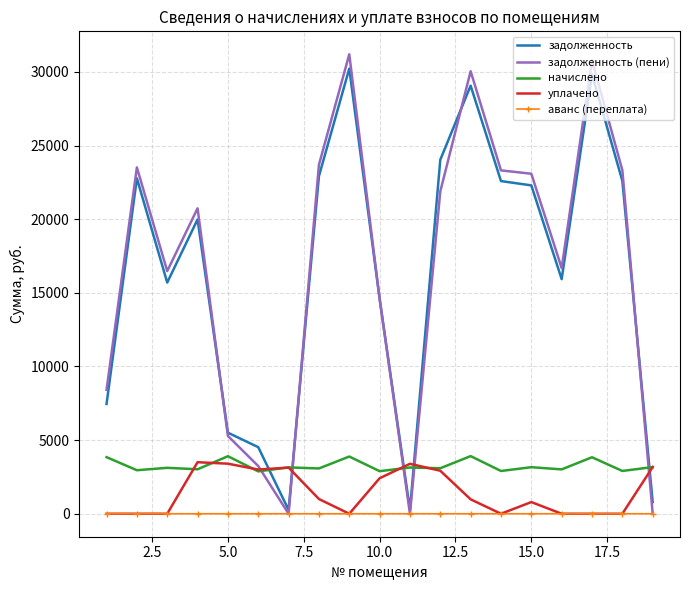

What is the maximum value for задолженность?

30227.3